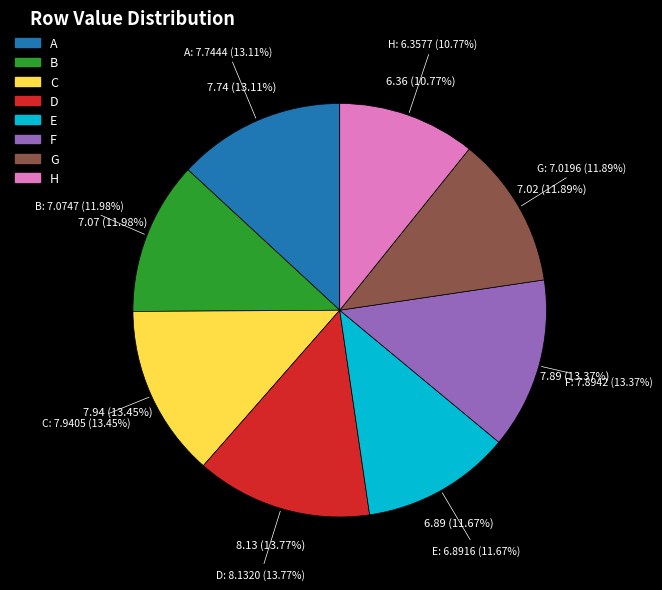

To the nearest percent, what is the combined percentage of C and F?

27%